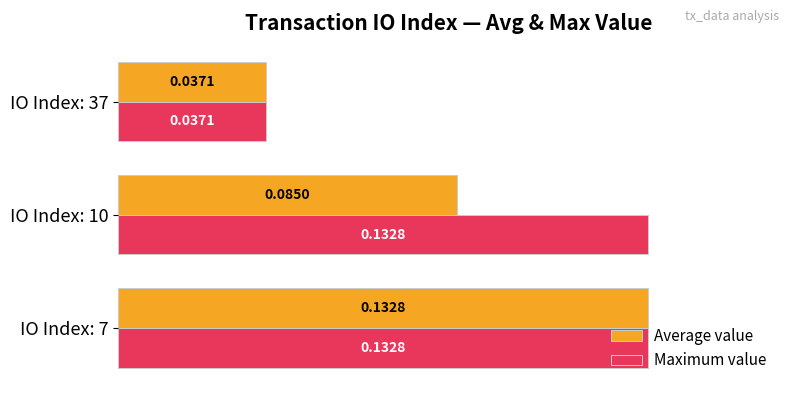

Rank the series at IO Index: 10 from highest to lowest value.

Maximum value, Average value